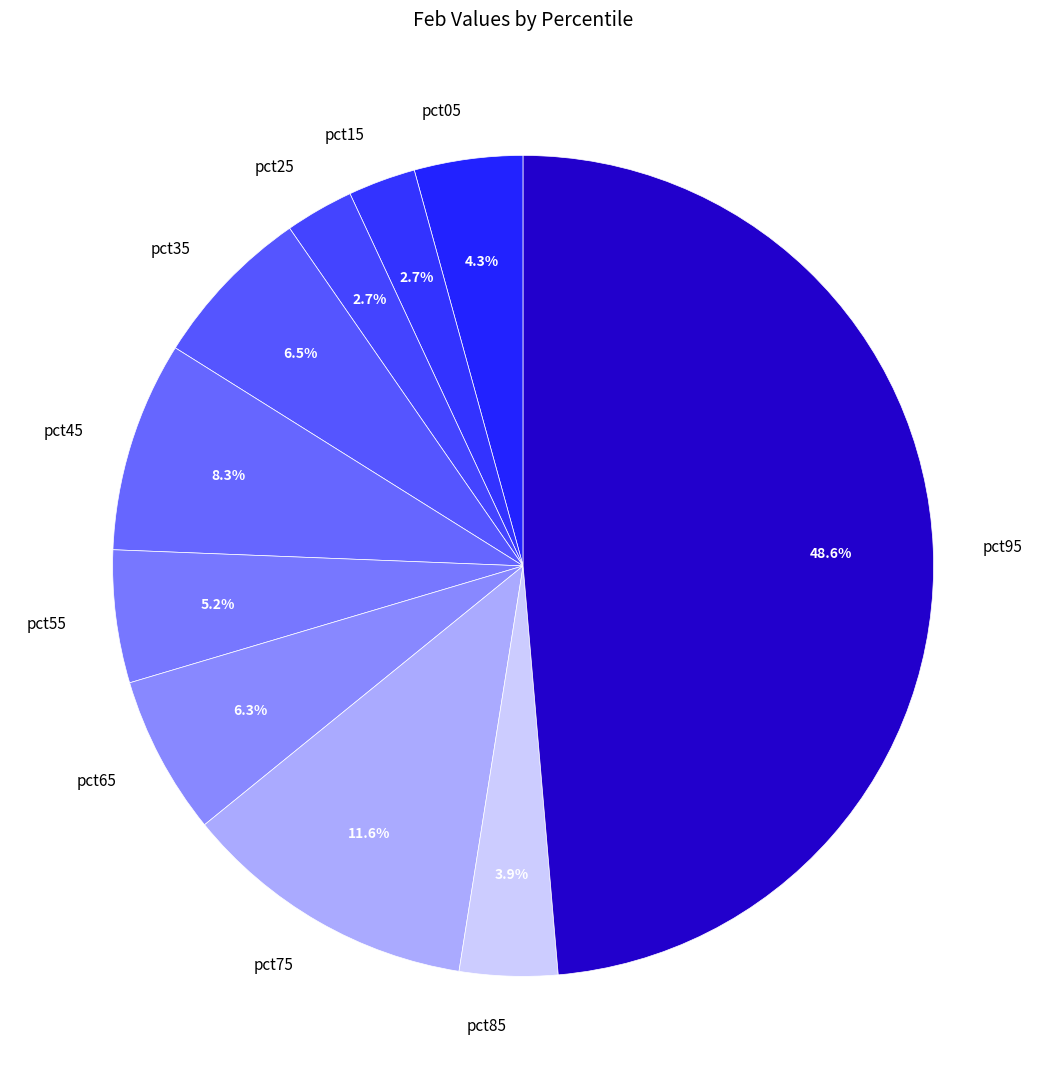

To the nearest percent, what is the combined percentage of pct55 and pct75?

17%